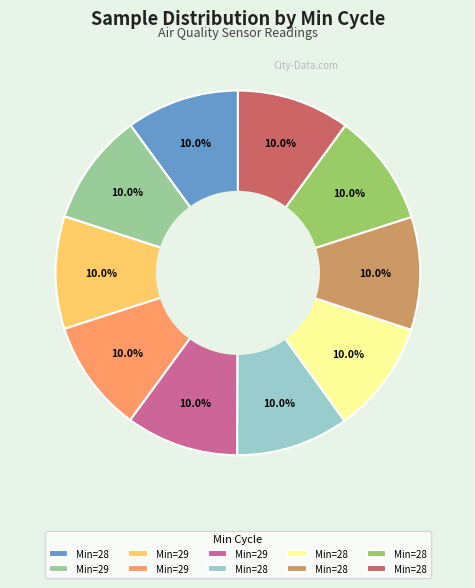

Is there a majority slice in this chart?

No